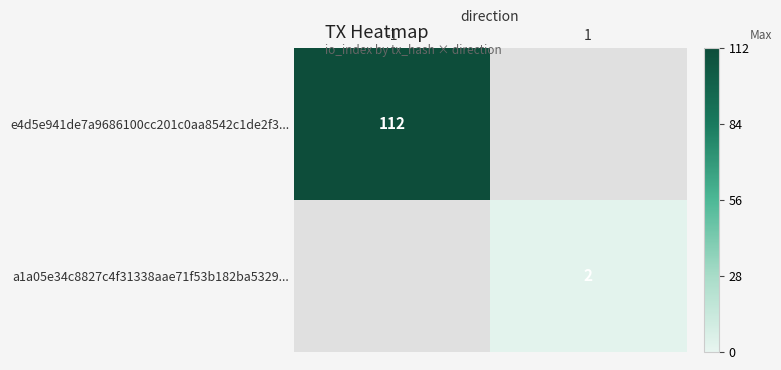

The a1a05e34c8827c4f31338aae71f53b182ba5329... series shows 2 at 1. True or false?

True